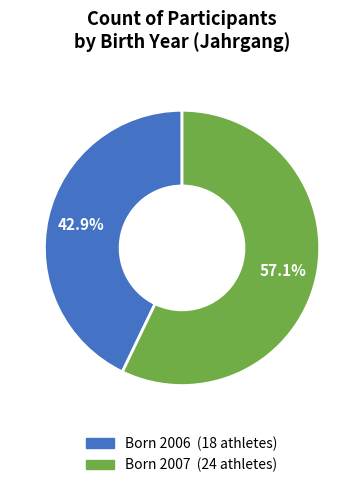

Is there a majority slice in this chart?

Yes